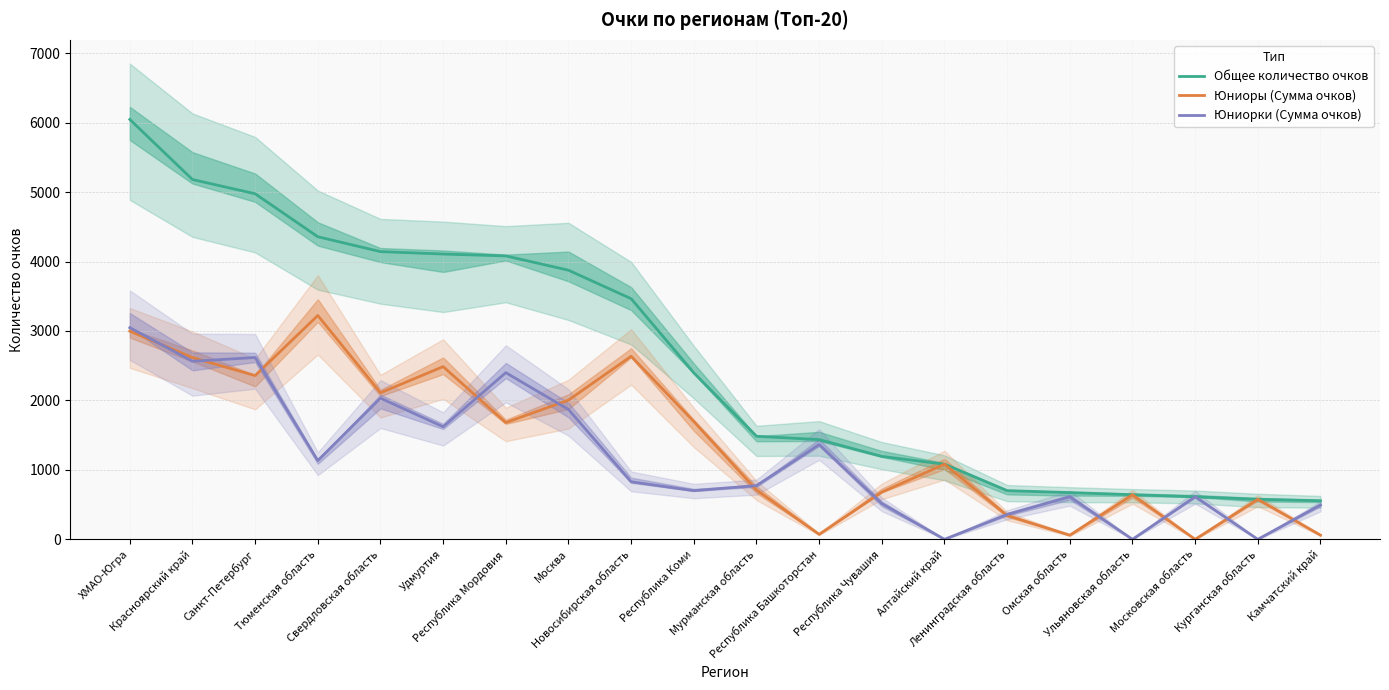

Is this an area chart (filled region under the line)?

No